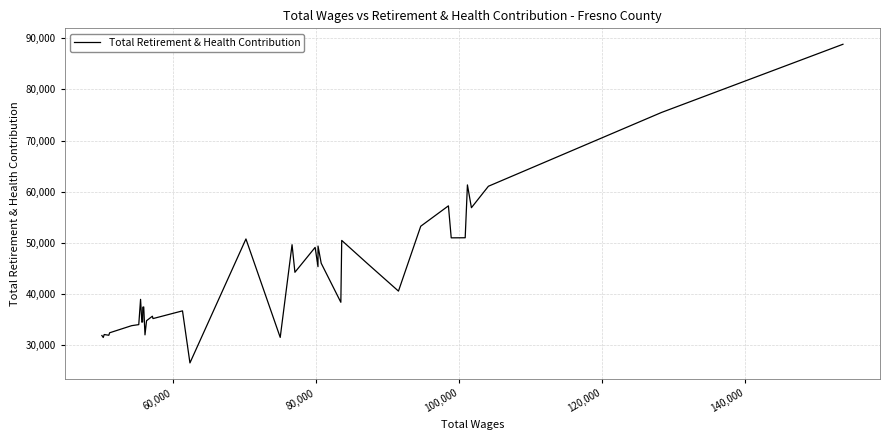

What is the difference between the maximum and minimum values?

62325